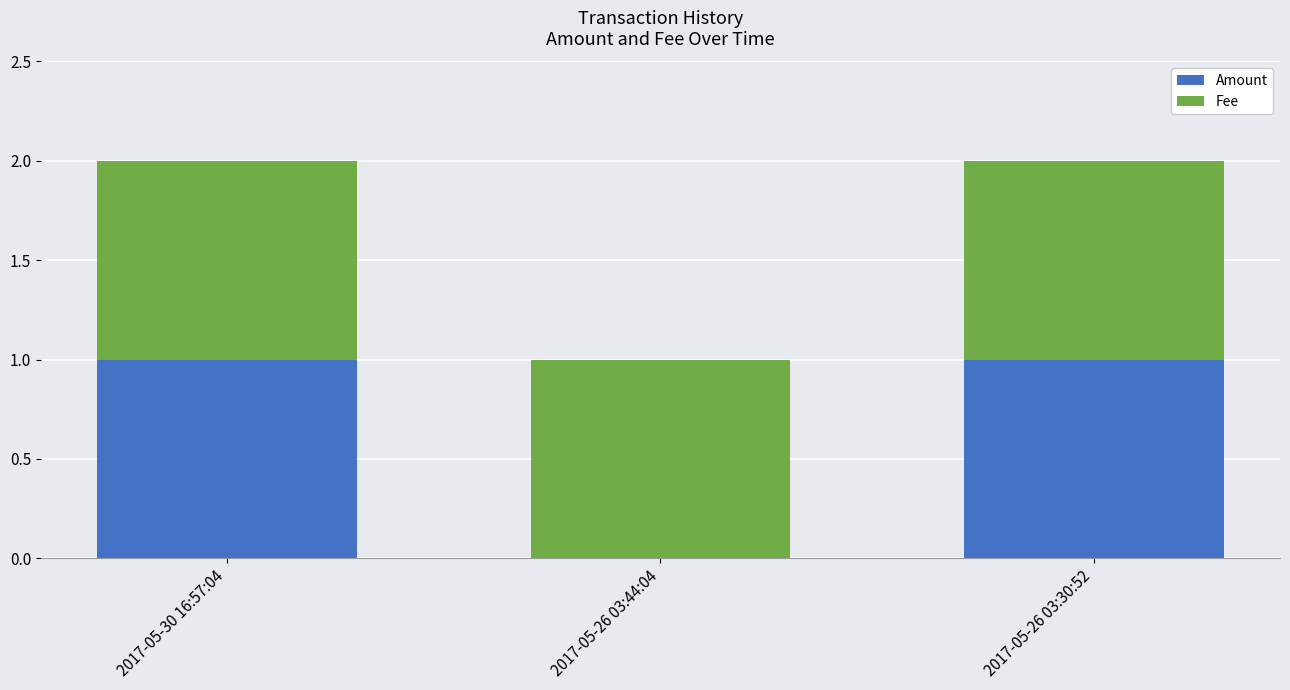

Reading left to right, list the values for the Amount series.

2017-05-30 16:57:04=1	2017-05-26 03:44:04=0	2017-05-26 03:30:52=1